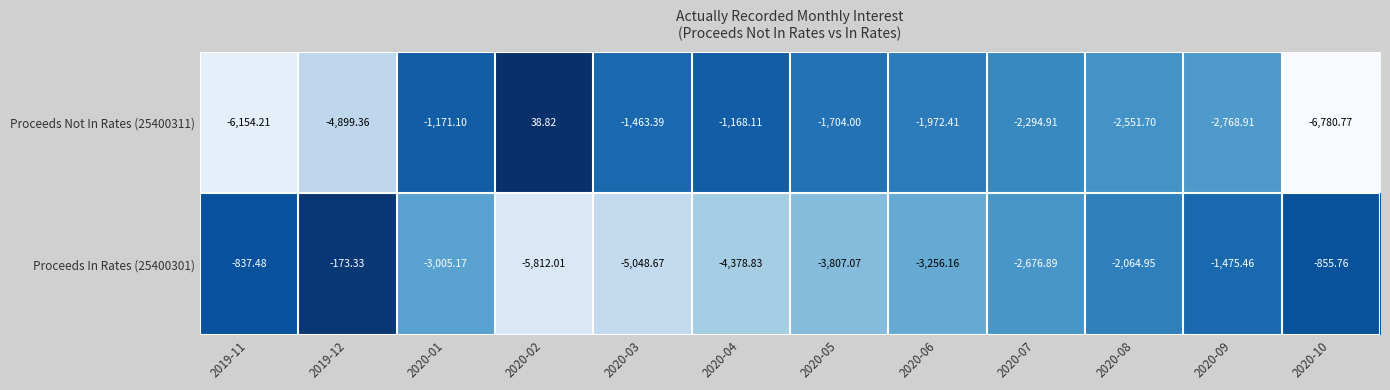

Rank the series by their average value, from highest to lowest.

Proceeds Not In Rates (25400311), Proceeds In Rates (25400301)